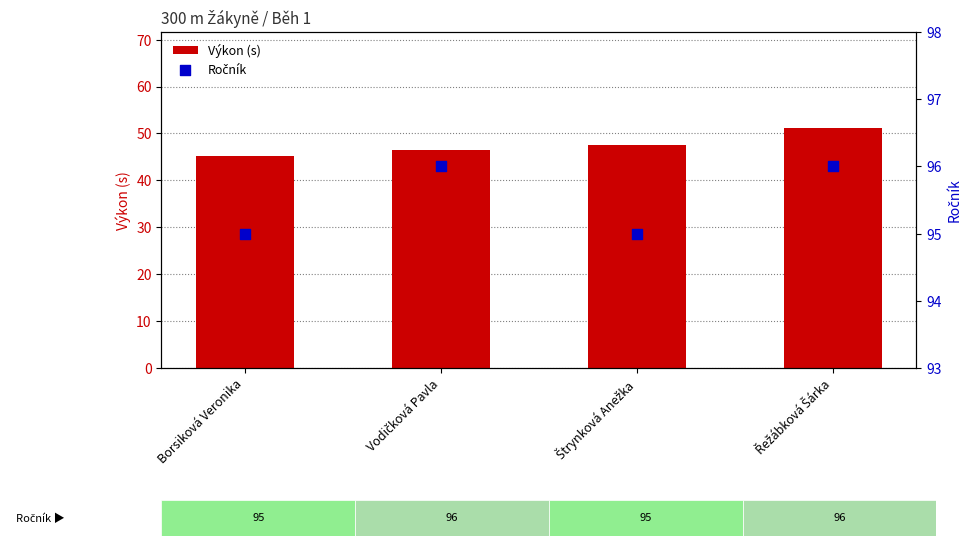

What is the total value across all series at Vodičková Pavla?

142.4